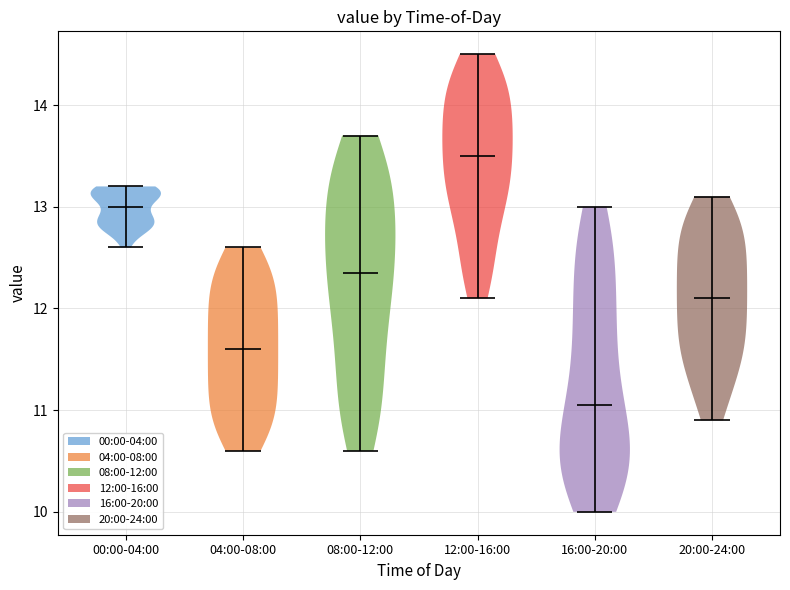

What is the lowest point the violin for 16:00-20:00 reaches on the y-axis? The values are not printed on the chart, so give them approximately, as read against the axis.

10.0